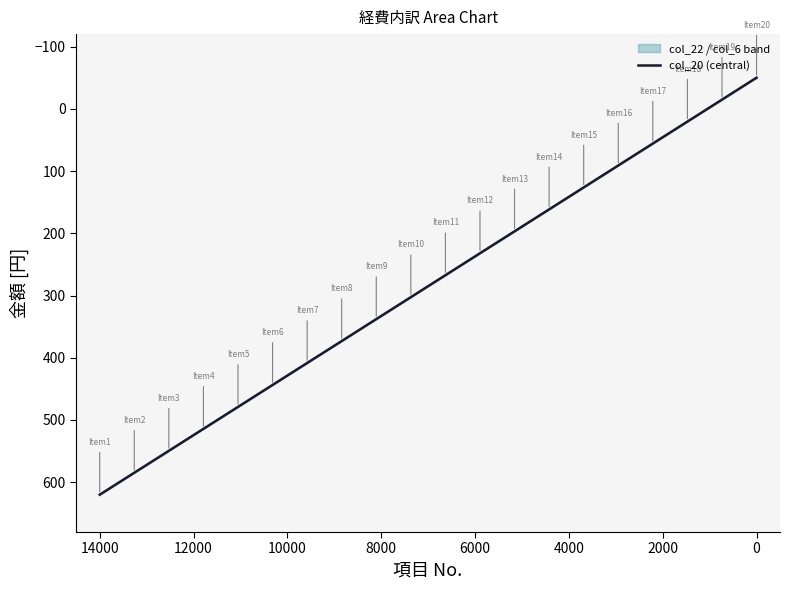

How many data points does each series have?

20